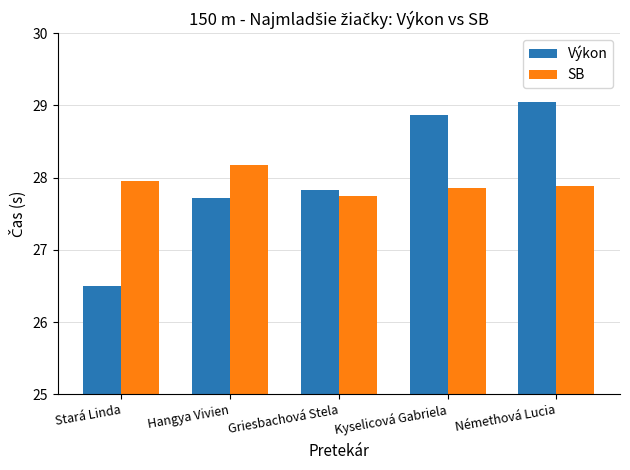

Which series has the largest total across all categories?

Výkon